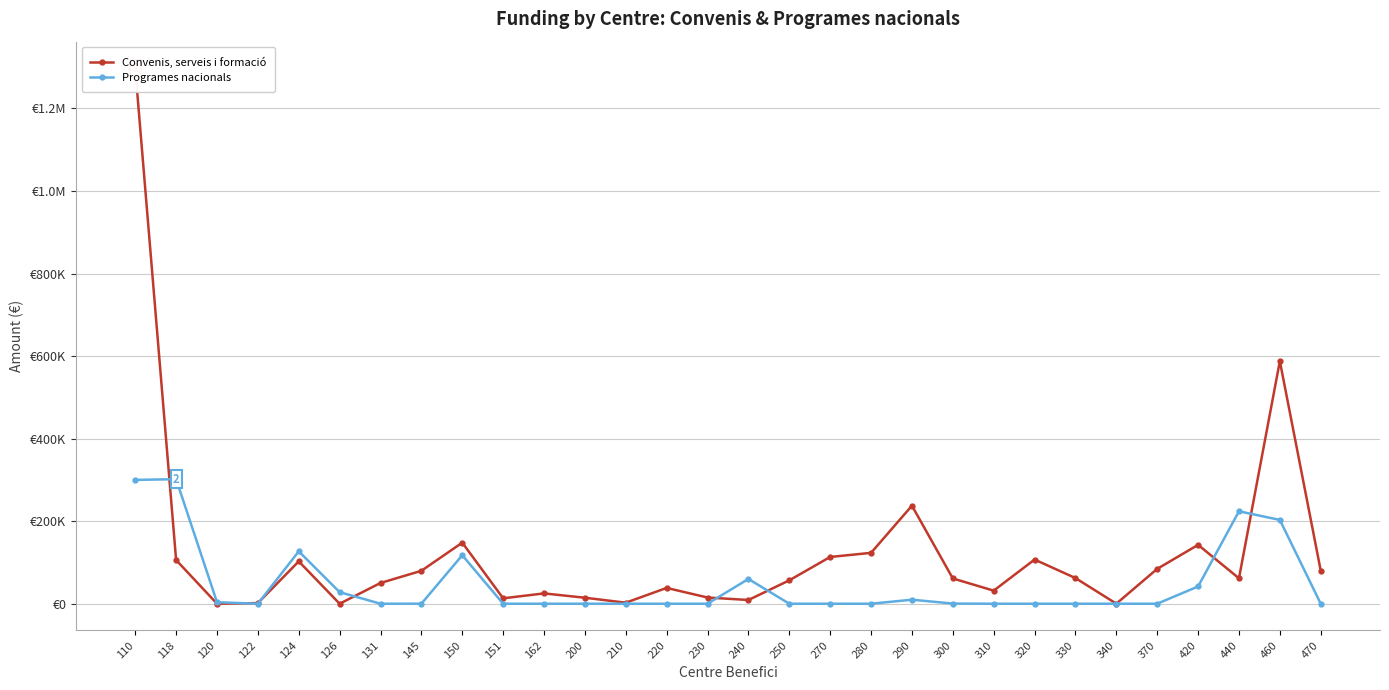

Rank the categories by Convenis, serveis i formació value from lowest to highest.

120, 126, 340, 122, 210, 240, 151, 200, 230, 162, 310, 220, 131, 250, 300, 440, 330, 145, 470, 370, 124, 118, 320, 270, 280, 420, 150, 290, 460, 110